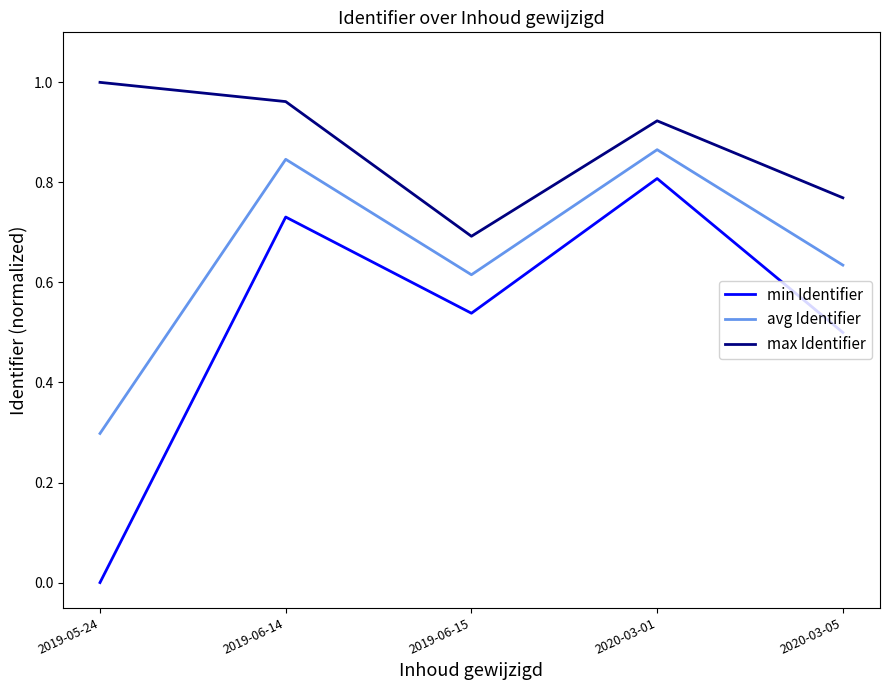

True or false: avg Identifier and min Identifier cross at least once.

False